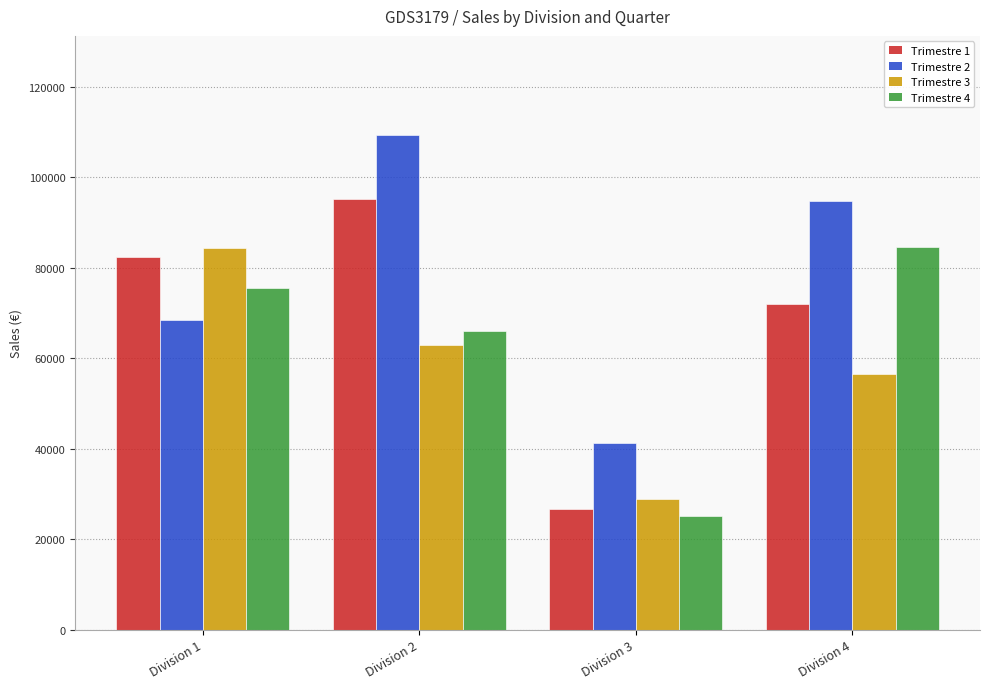

Is it true that Trimestre 1 equals 26654.4 at Division 3?

True